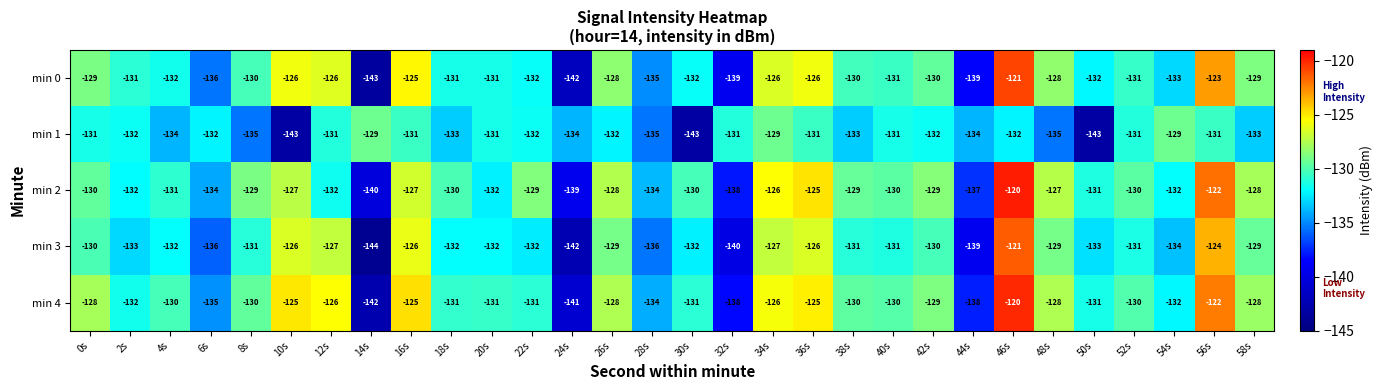

What is the average value of the min 4 series?

-130